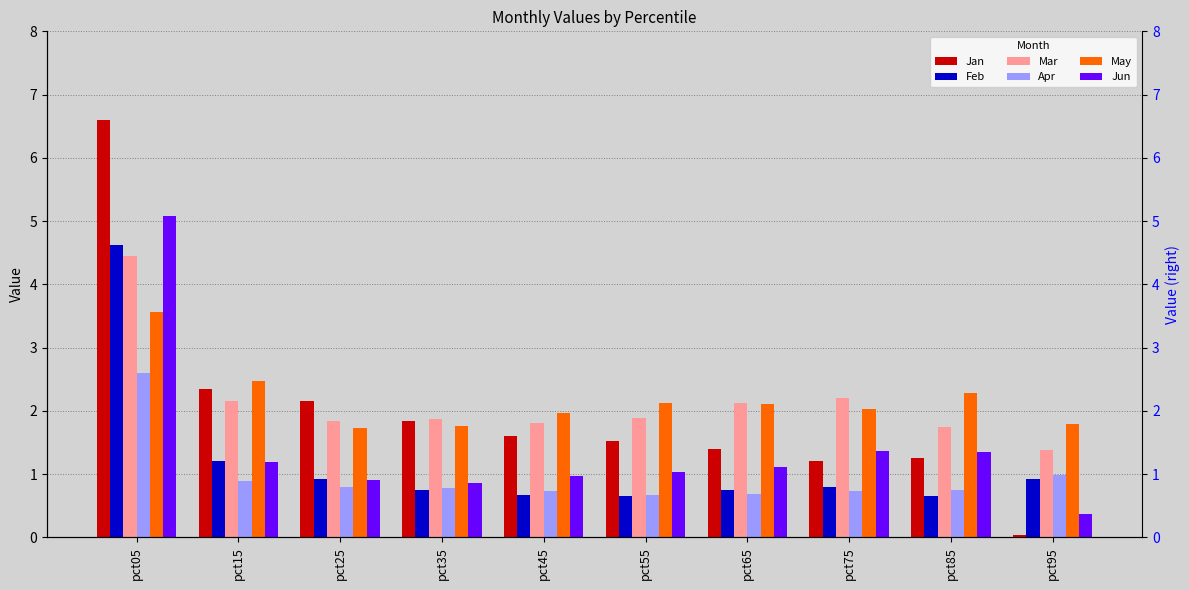

What is the lowest value of the Mar series?

1.4